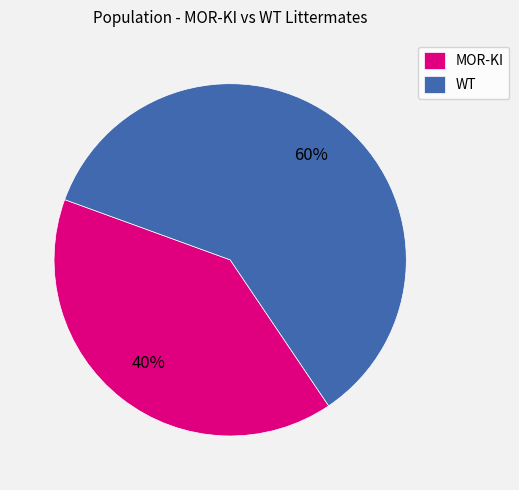

Do MOR-KI and WT together represent more than half of the pie?

Yes